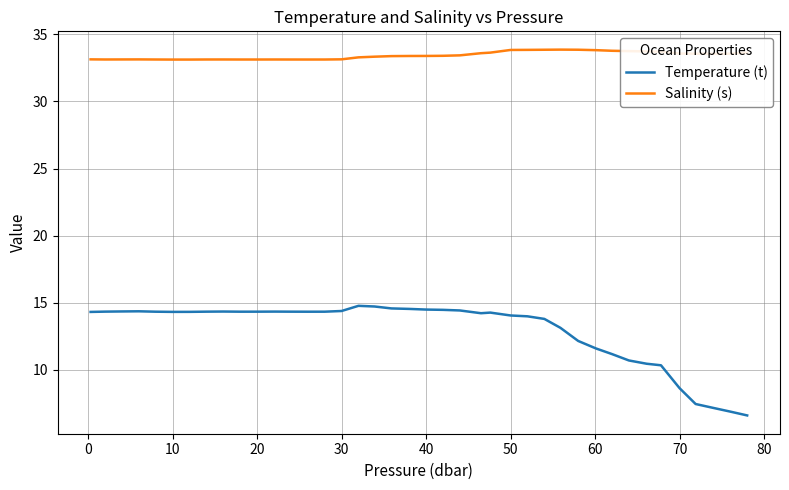

Which series has the largest total across all categories?

Salinity (s)